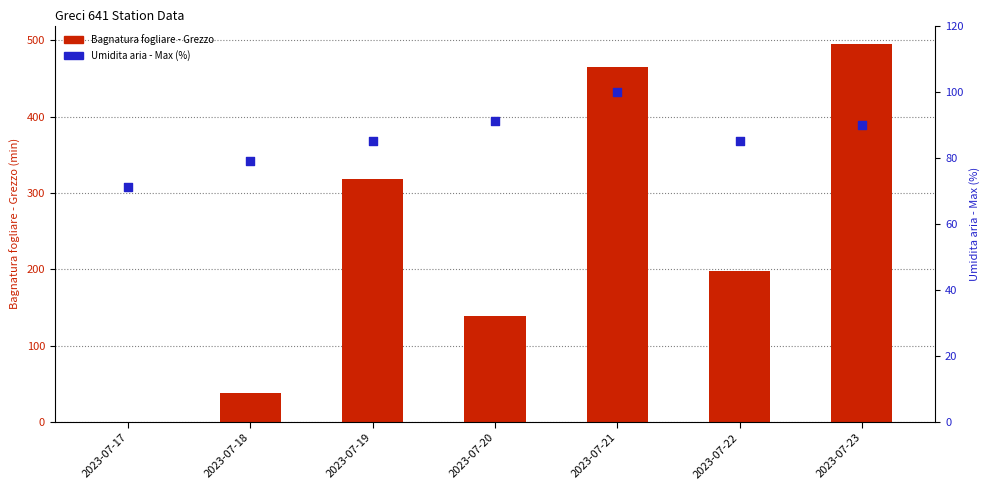

What are all the series names shown in the legend?

Bagnatura fogliare - Grezzo, Umidita aria - Max (%)